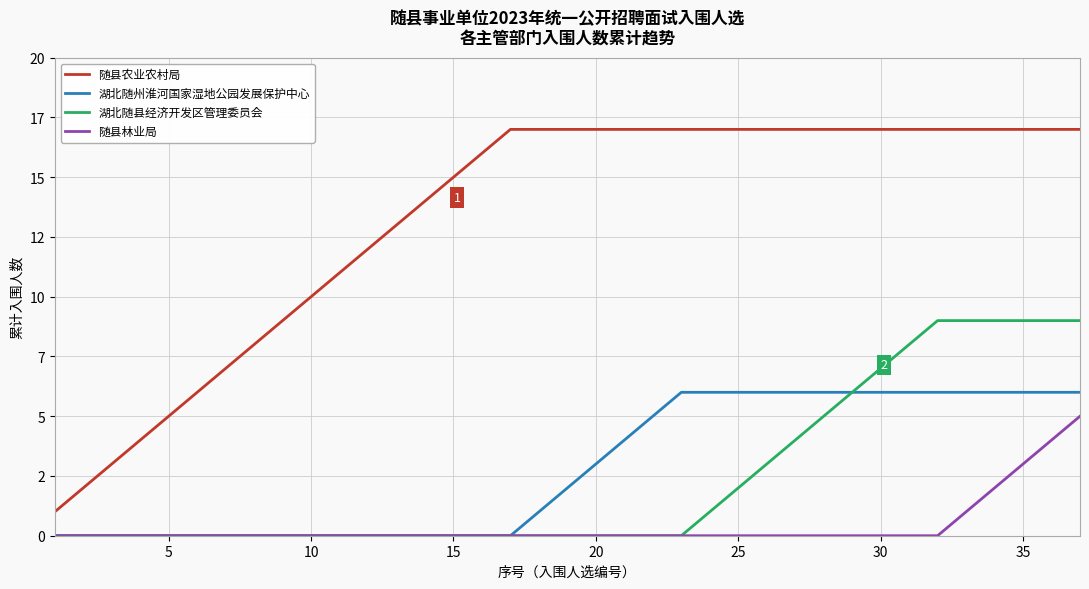

Does the chart display data point markers on the line(s)?

No